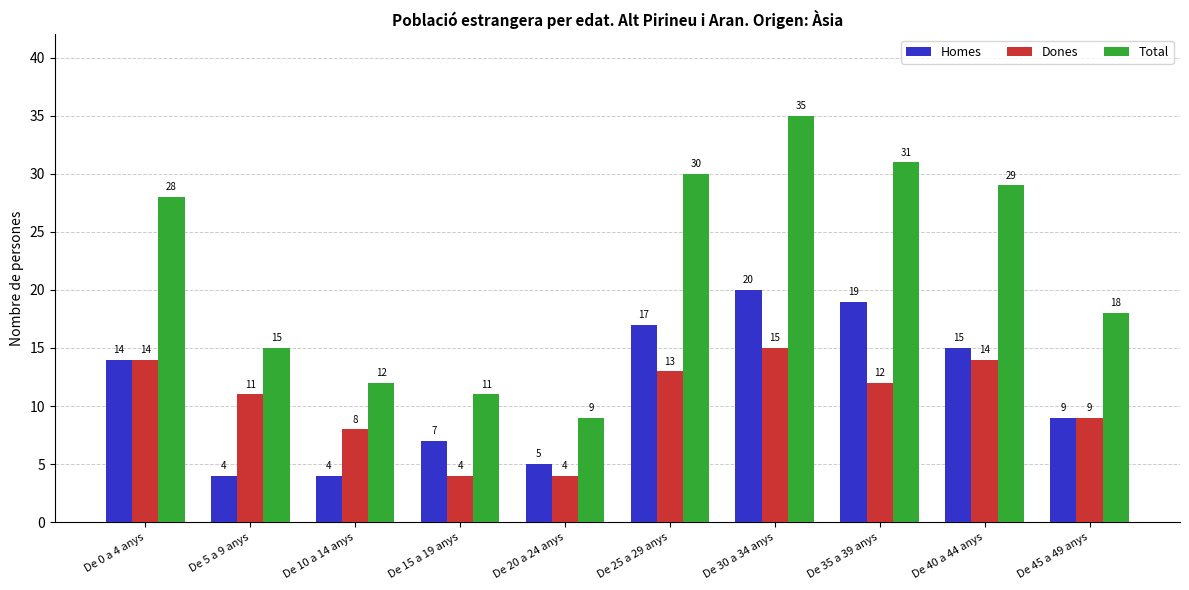

What are all the series names shown in the legend?

Homes, Dones, Total